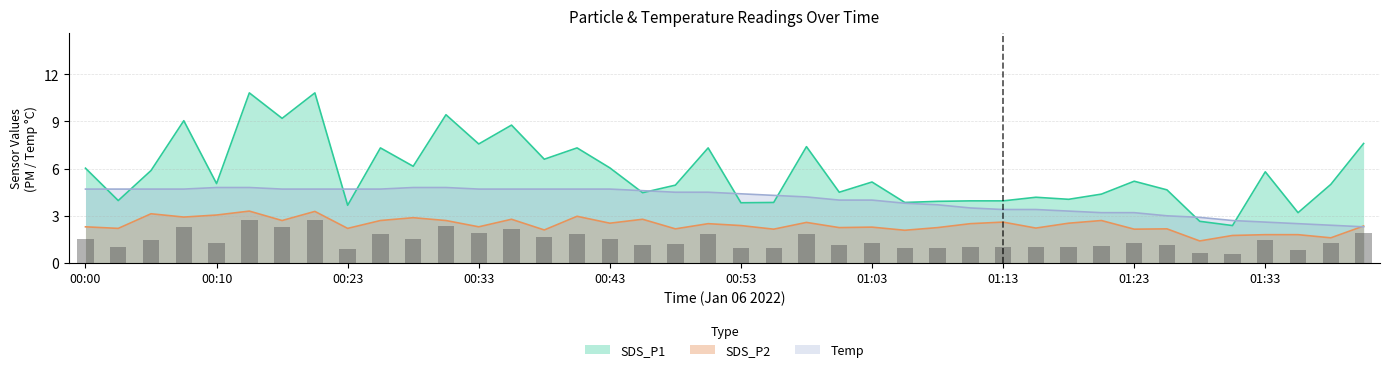

What are all the series names shown in the legend?

SDS_P1, SDS_P2, Temp